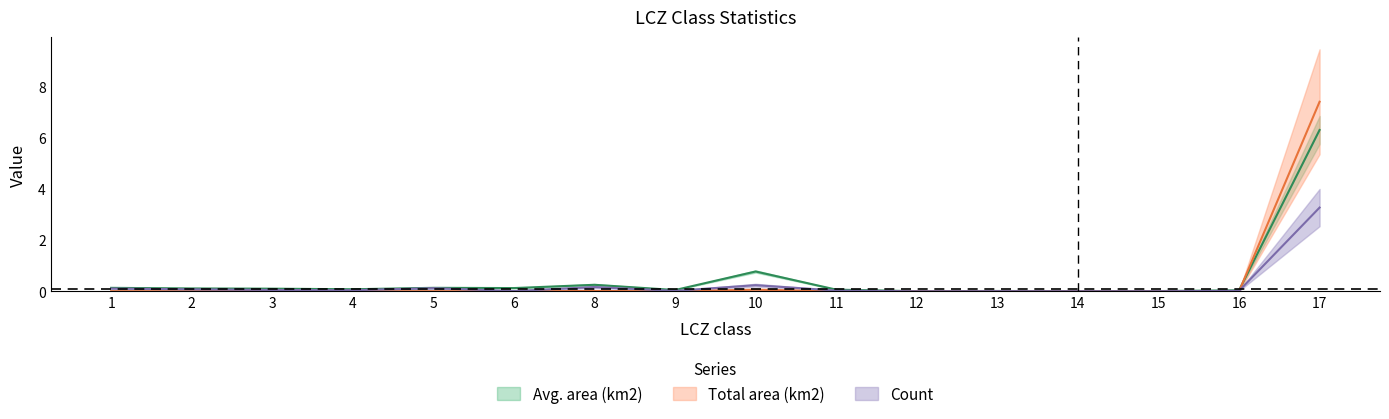

Is the value of Total area (km2) at 10 greater than the value of Avg. area (km2) at 5?

Yes